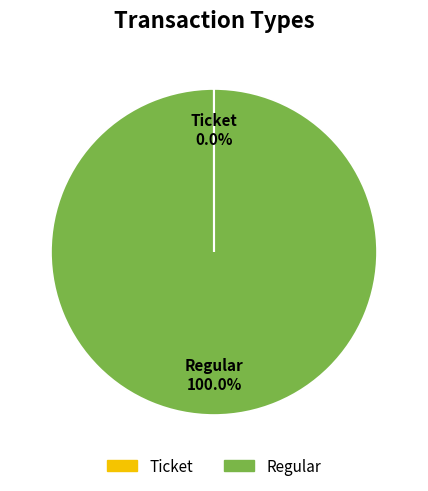

Does Regular account for over 50% of the chart?

Yes